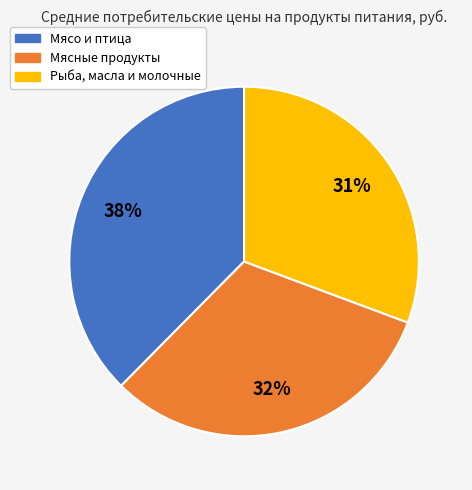

Does any single category account for the majority?

No